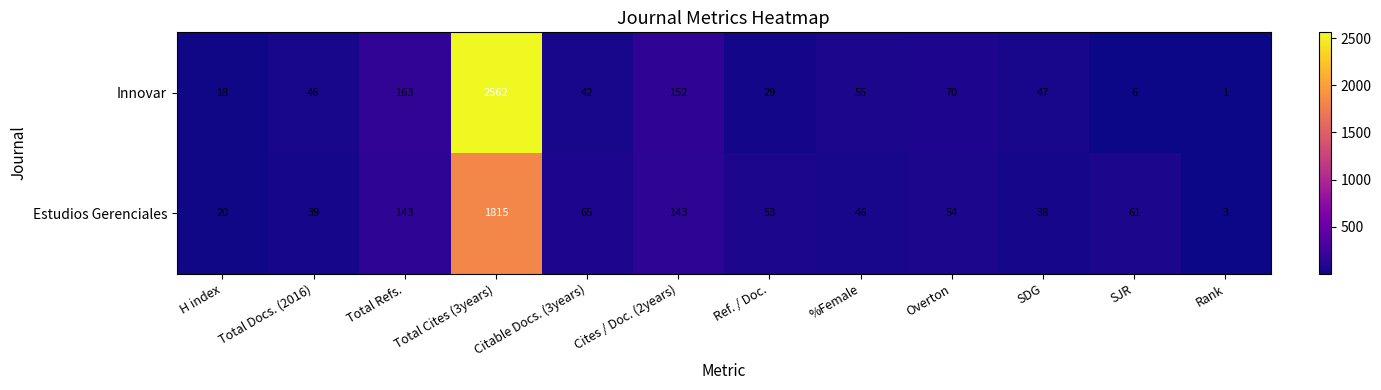

List the series in order of their peak value, lowest first.

Estudios Gerenciales, Innovar